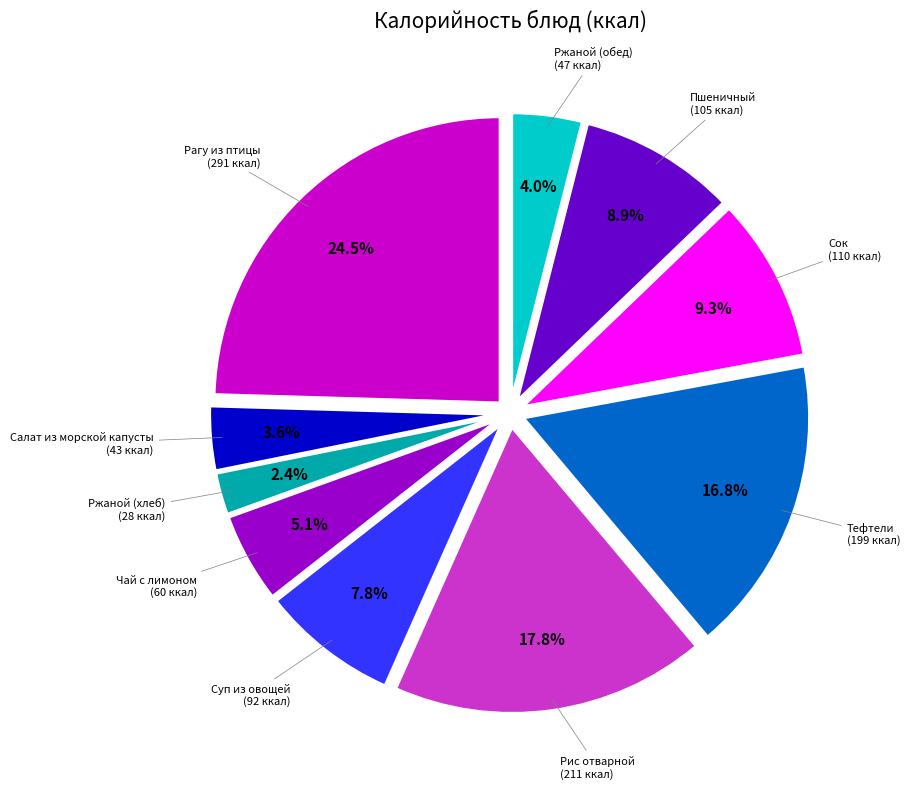

Is there any slice that represents more than half of the pie?

No